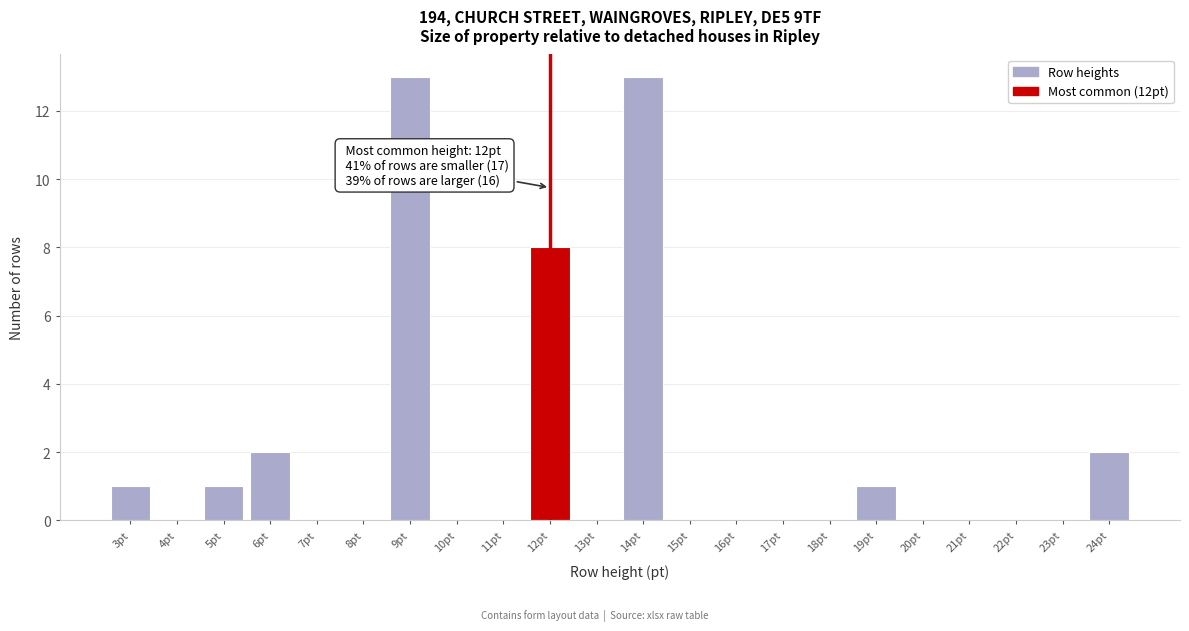

Reading right to left, what are all the values shown in this chart?

24pt=2	23pt=0	22pt=0	21pt=0	20pt=0	19pt=1	18pt=0	17pt=0	16pt=0	15pt=0	14pt=13	13pt=0	12pt=8	11pt=0	10pt=0	9pt=13	8pt=0	7pt=0	6pt=2	5pt=1	4pt=0	3pt=1